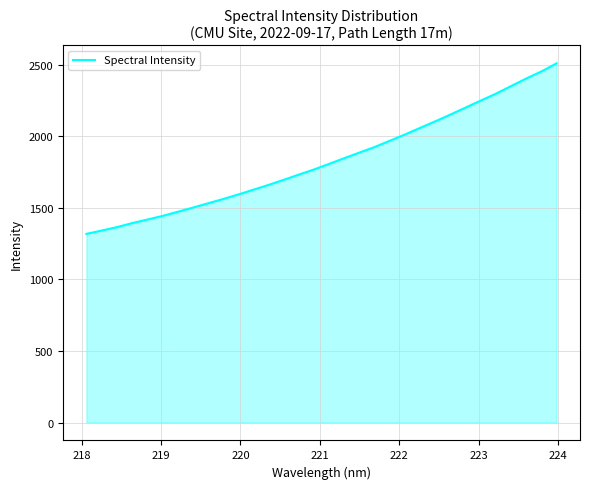

What is the smallest value displayed?

1317.4